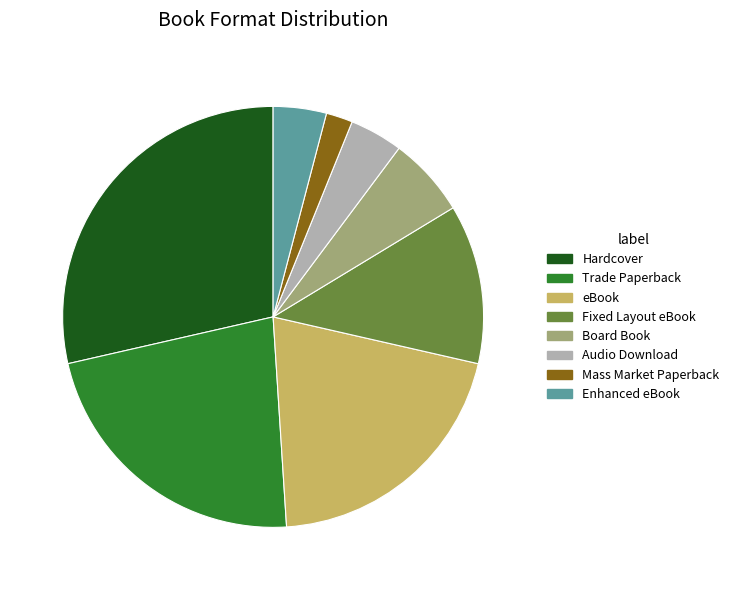

How many slices are in this pie chart?

8